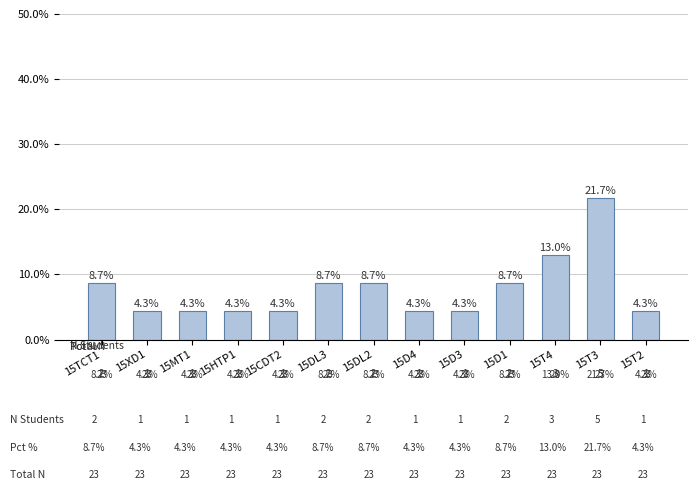

What is the difference between the second highest and minimum values?

8.7